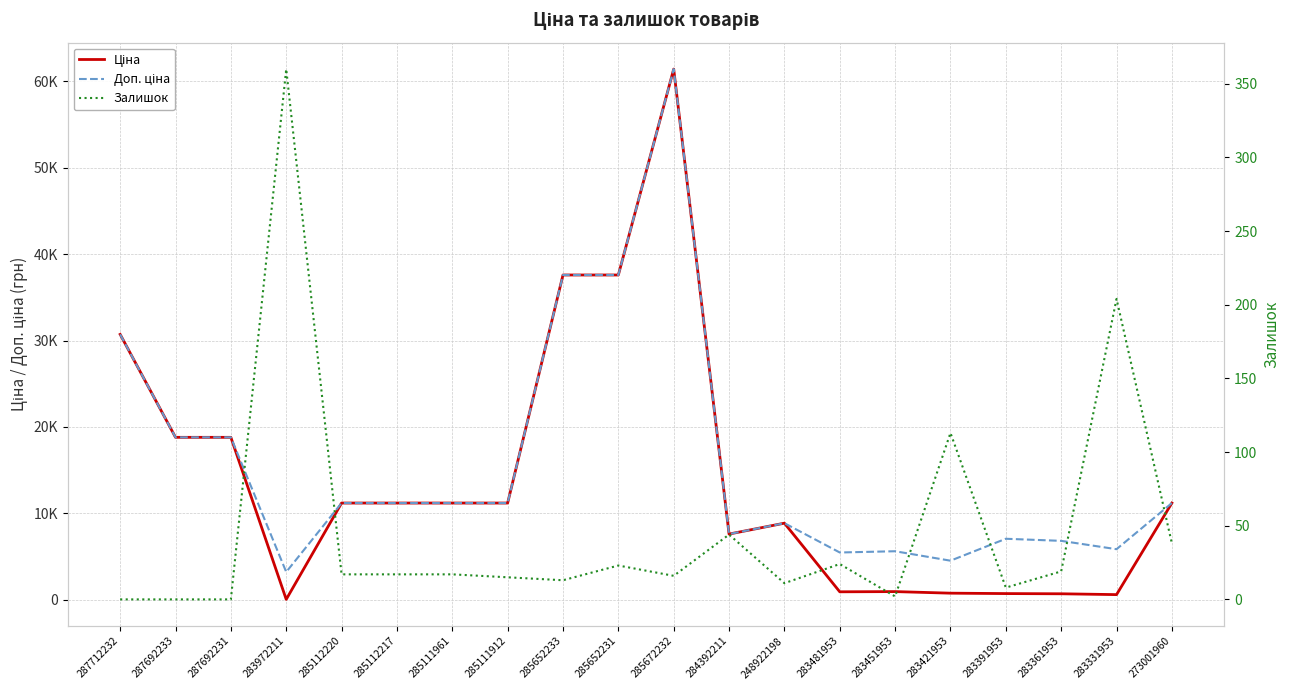

True or false: Залишок has a value of 54.9 at 283421953.

False